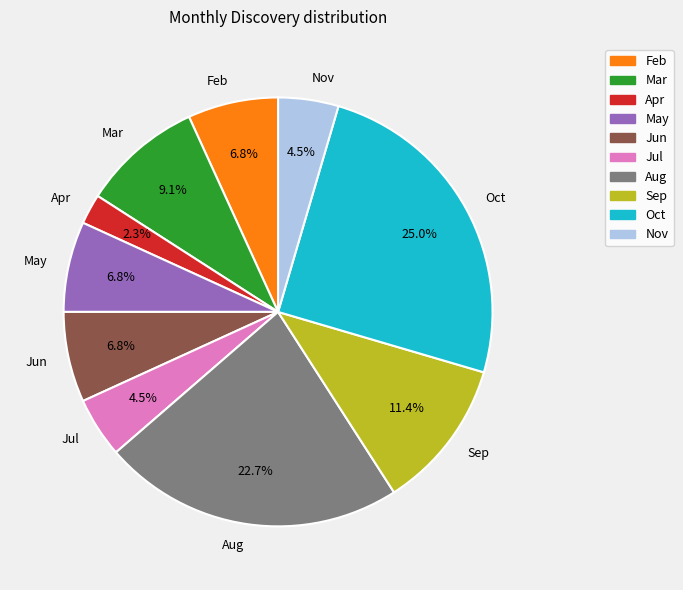

True or false: Nov accounts for 11% of the total.

False